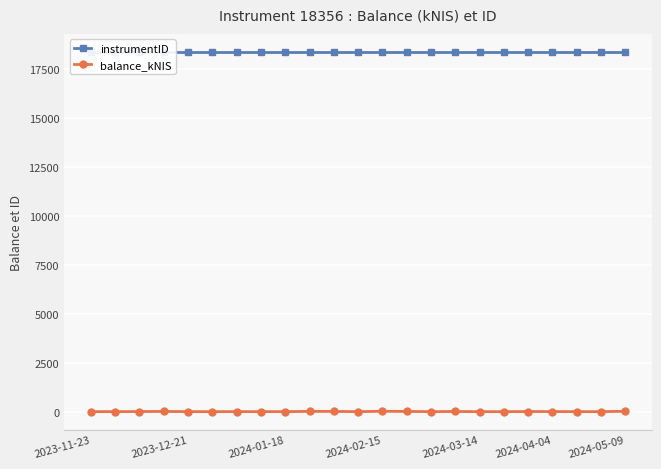

True or false: balance_kNIS has more than 0 points higher than both neighbors.

True